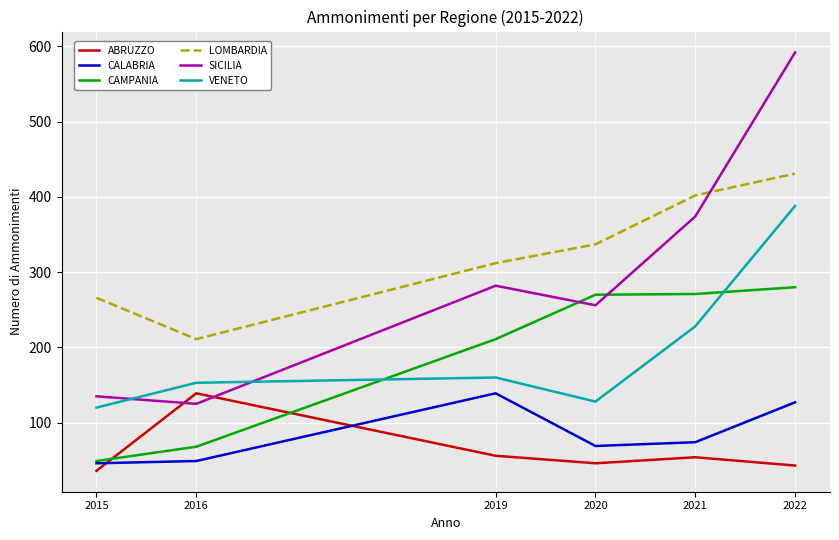

Is this an area chart (filled region under the line)?

No